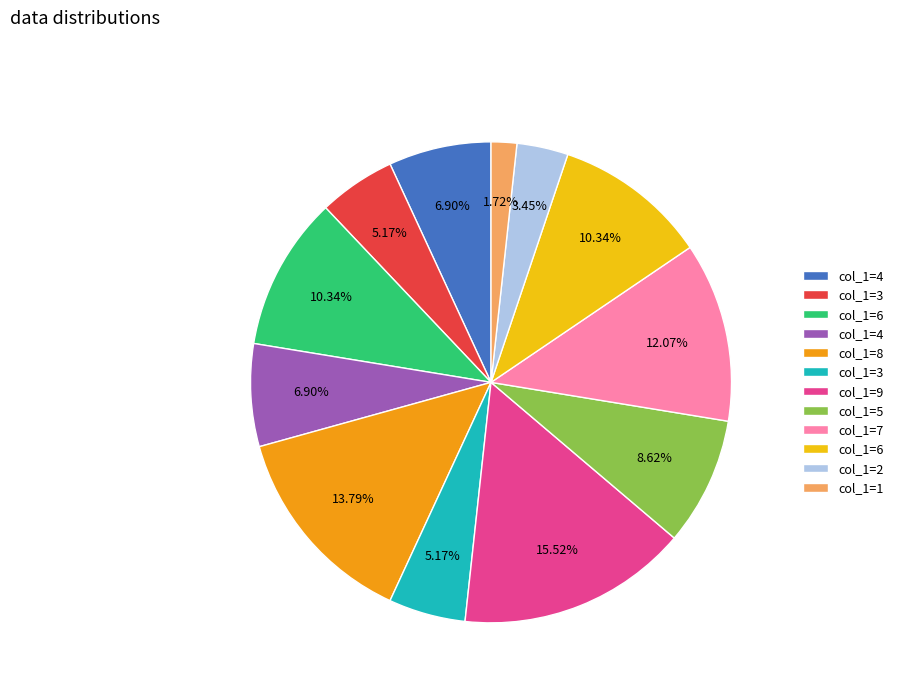

Is there a majority slice in this chart?

No